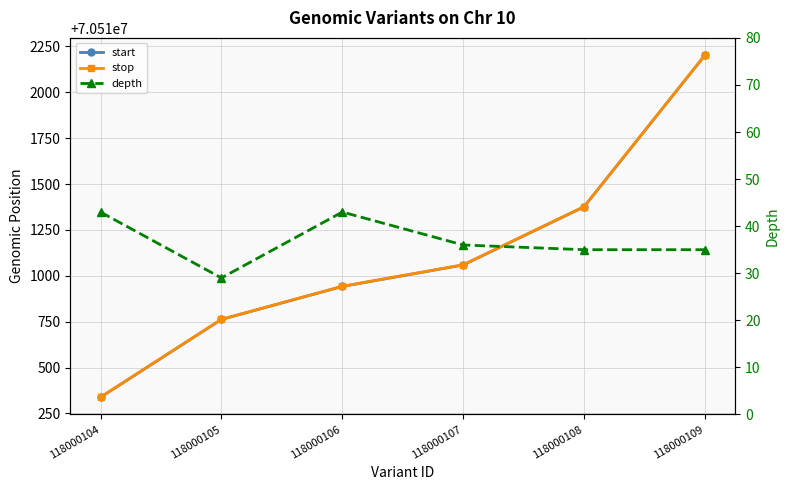

True or false: start and stop cross at least once.

False